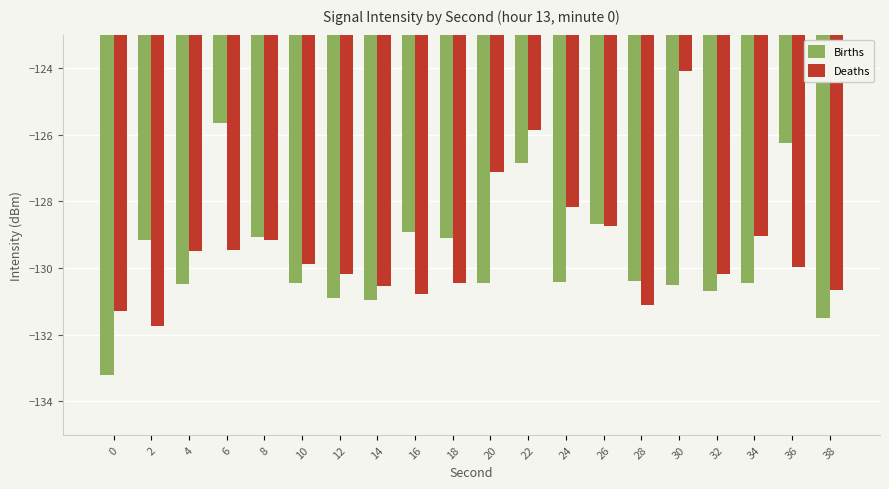

What is the highest value of the Deaths series?

-124.1